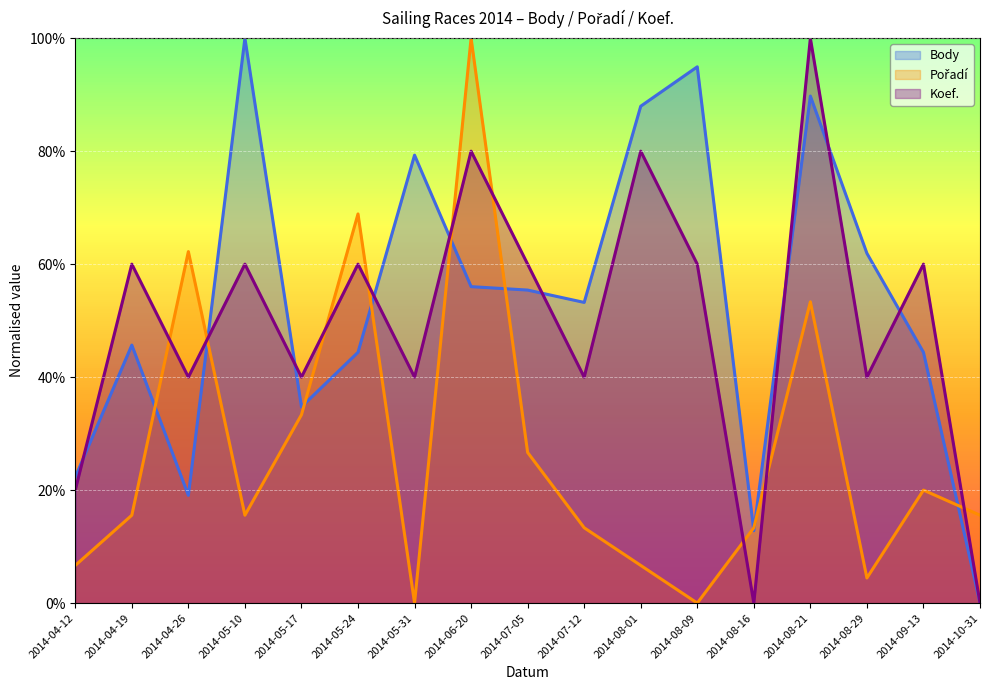

Does the chart display data point markers on the line(s)?

No